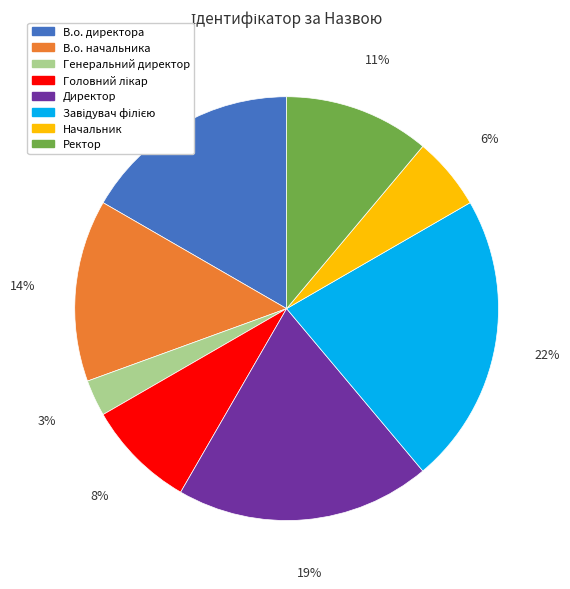

Which slice is the smallest?

Генеральний директор